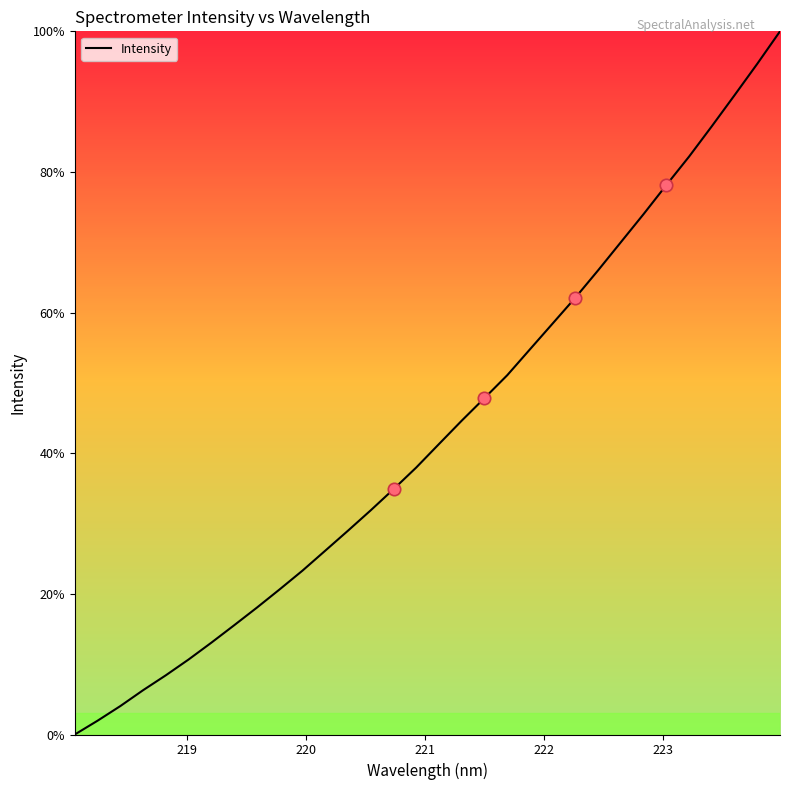

What is the greatest value displayed?

100.0